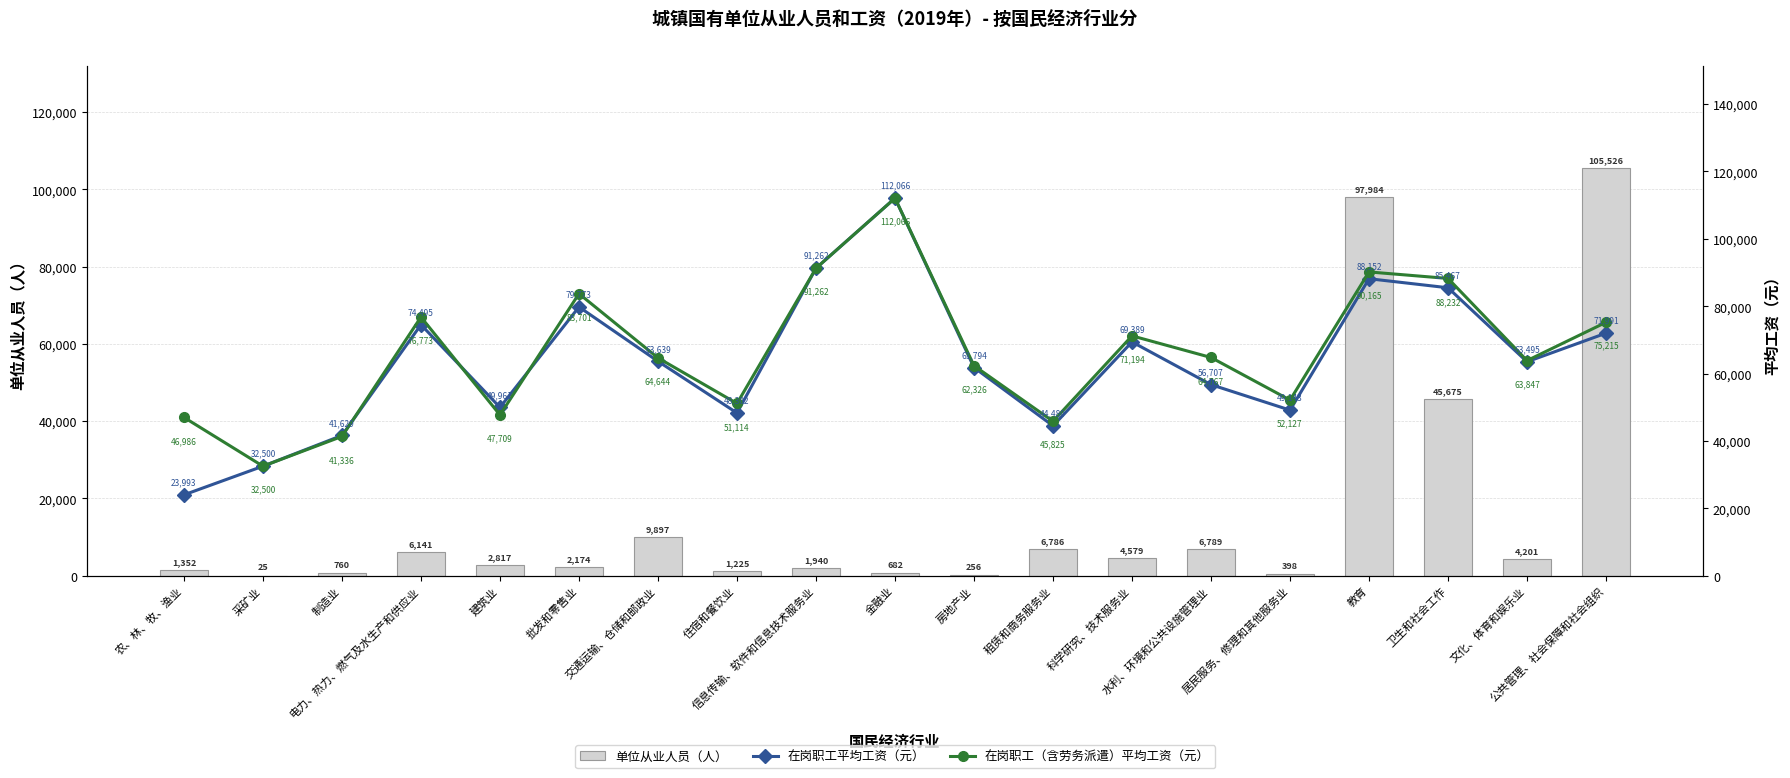

What is the sum of the 在岗职工平均工资（元） values at 住宿和餐饮业 and 金融业?

160368